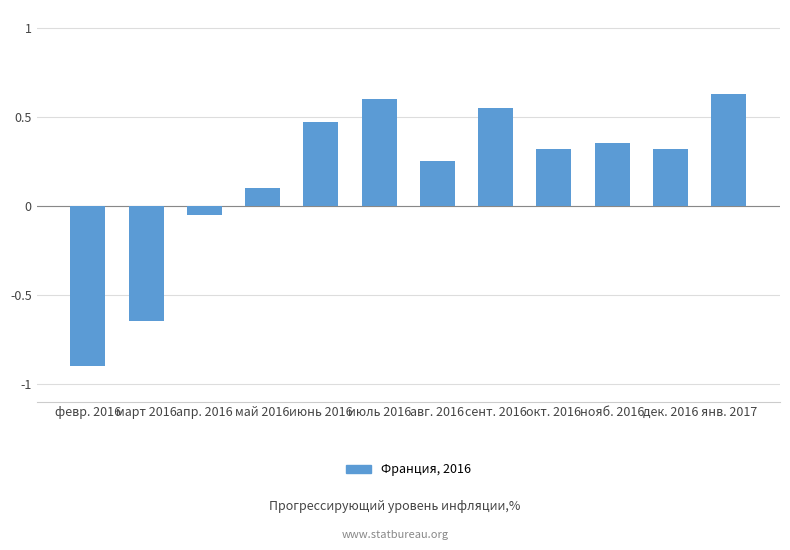

At which label is the value closest to 0?

апр. 2016